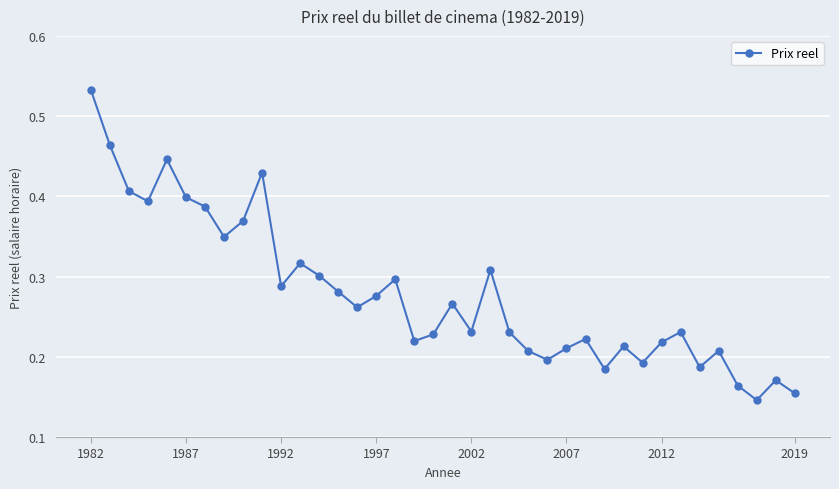

How many distinct data groups are displayed?

1